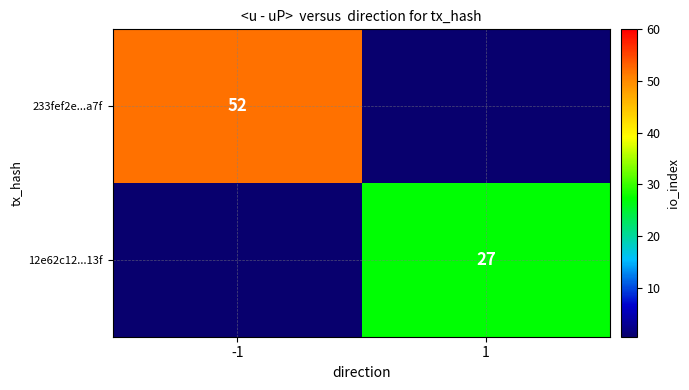

The 12e62c12...13f series shows 37 at 1. True or false?

False